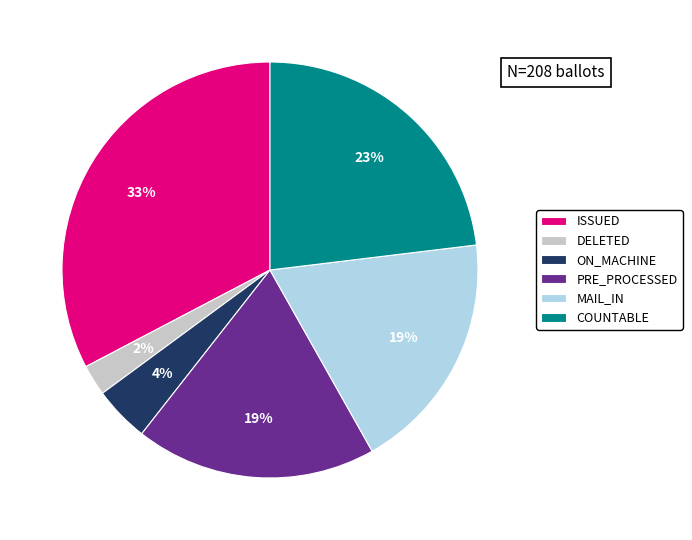

Which has a higher value, ON_MACHINE or MAIL_IN?

MAIL_IN